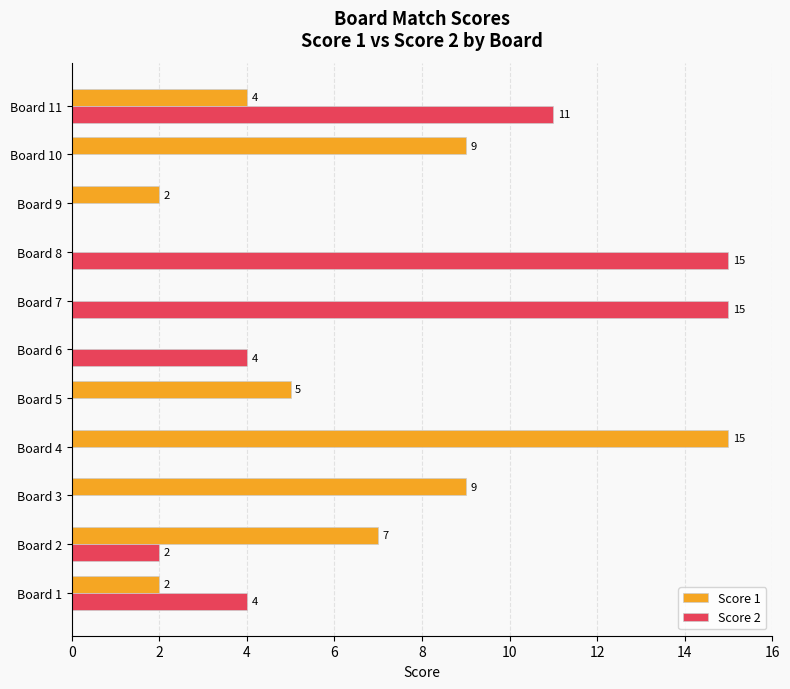

What are all the series names shown in the legend?

Score 1, Score 2